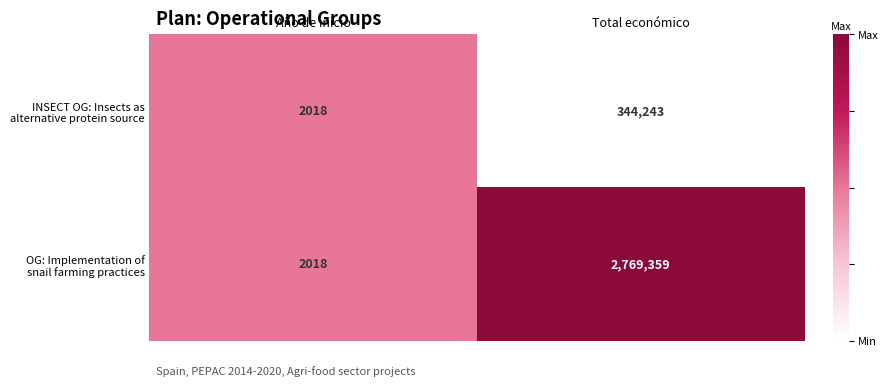

What is the spread (max minus min) of values at Total económico?

2425116